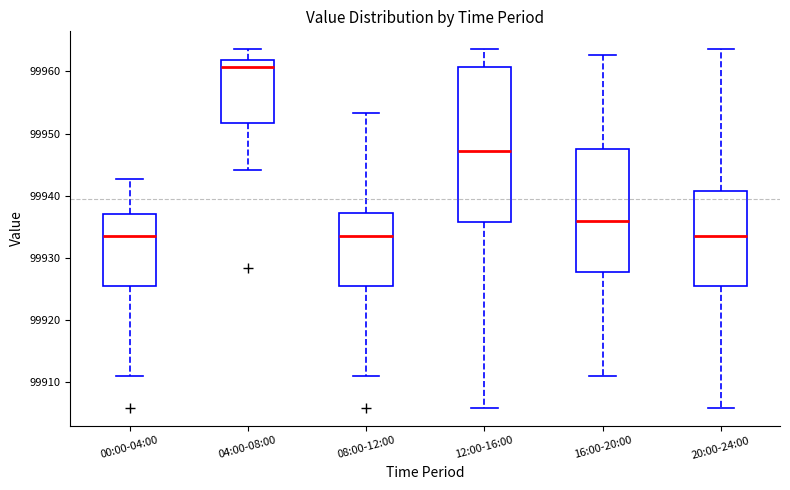

Where is the upper edge of the box for 08:00-12:00 on the y-axis? The values are not printed on the chart, so give them approximately, as read against the axis.

99937